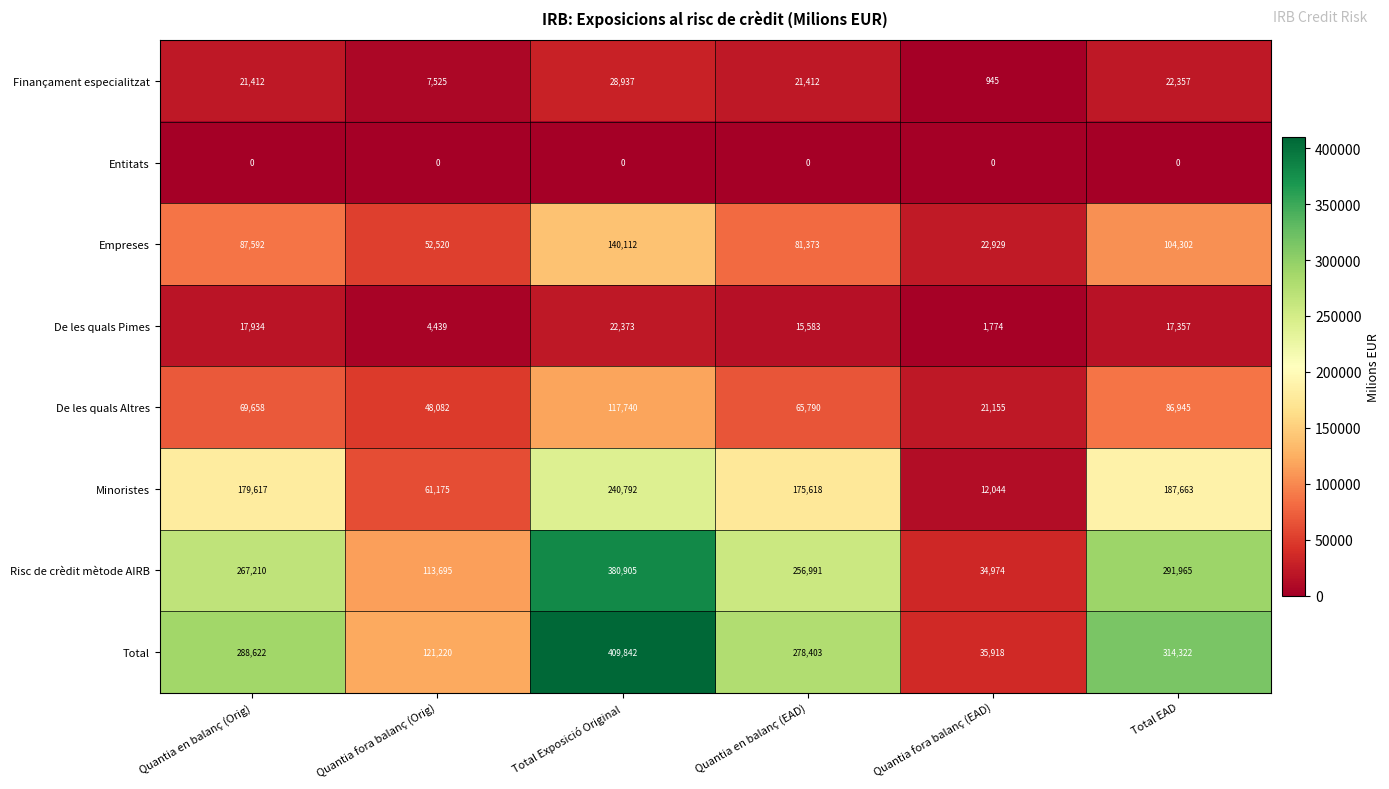

What value does the Finançament especialitzat series have at Quantia en balanç (Orig), to the nearest 50?

21400